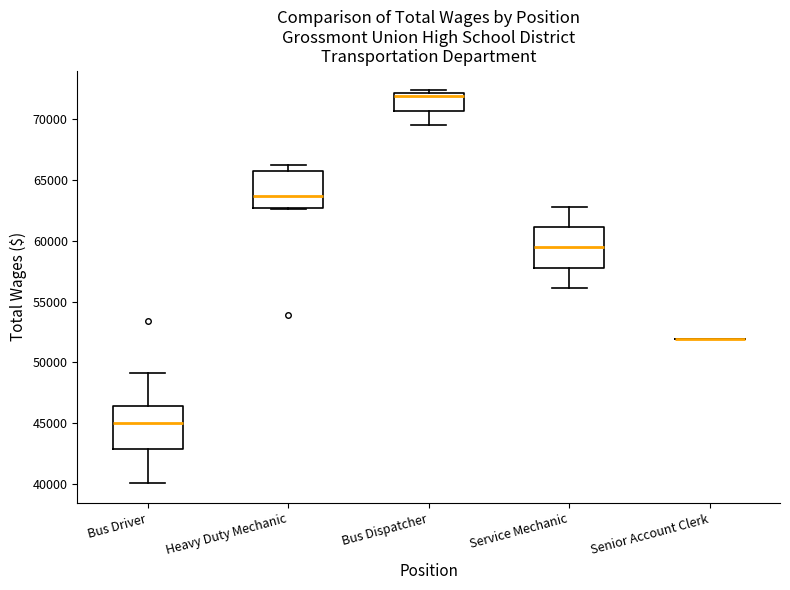

Where is the upper edge of the box for Bus Dispatcher on the y-axis? The values are not printed on the chart, so give them approximately, as read against the axis.

72000